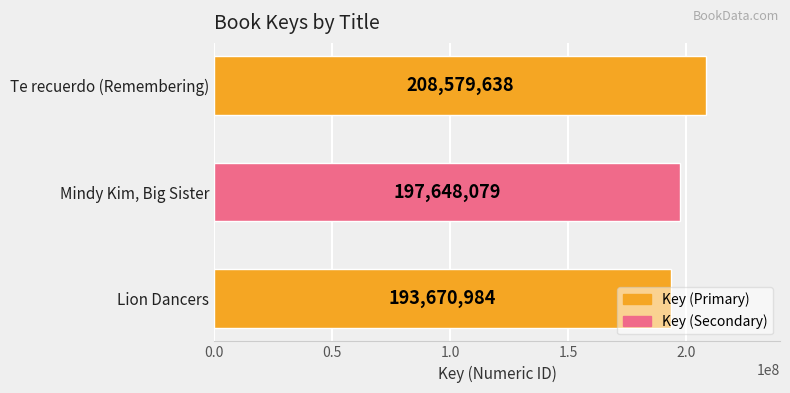

What is the minimum value shown in the chart?

193670984